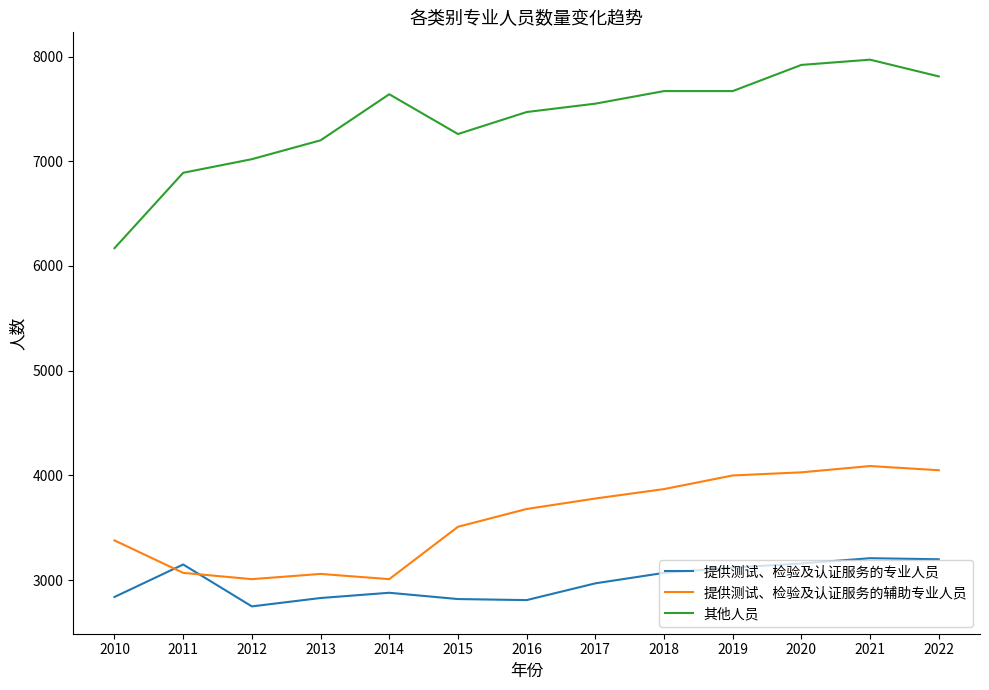

Between 2012 and 2018, which series saw the biggest shift?

提供测试、检验及认证服务的辅助专业人员